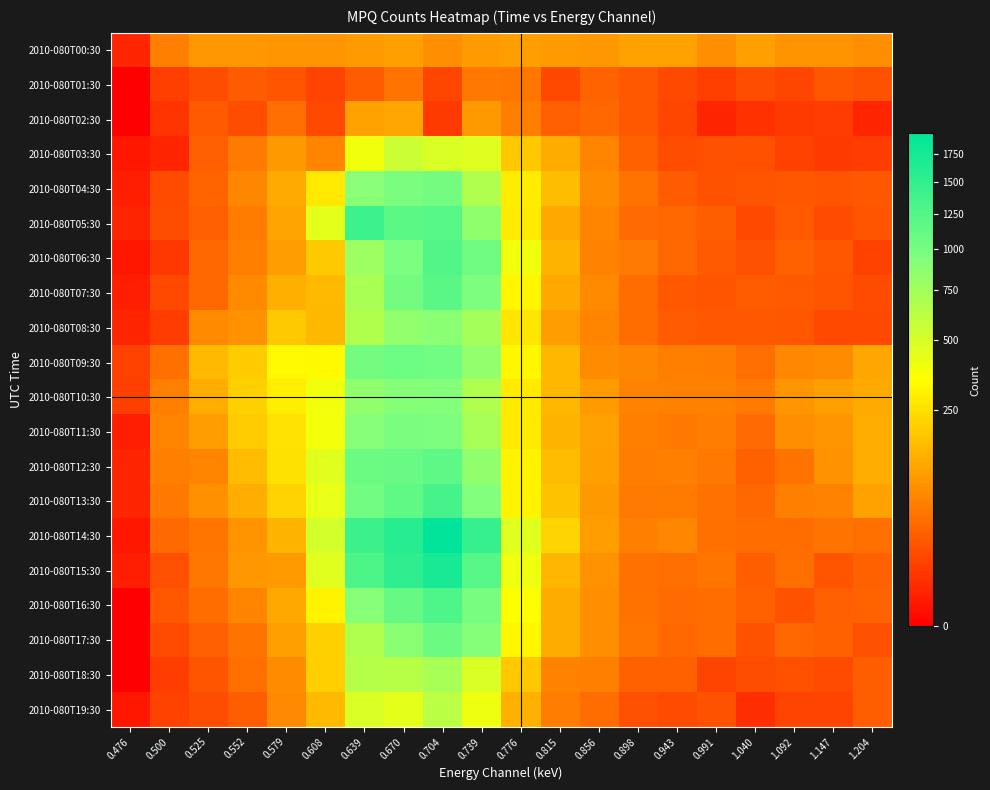

How many data points does each series have?

20